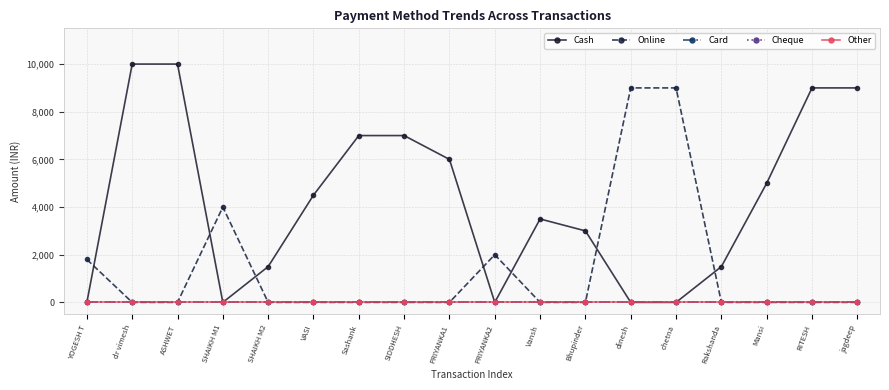

Does the chart have visible grid lines?

Yes